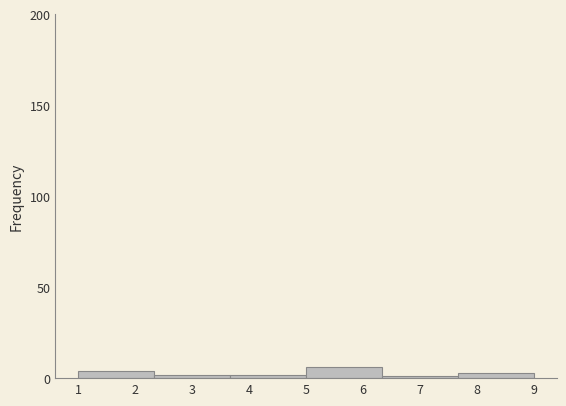

Reading left to right, transcribe this chart: for each bar, give the range it covers on the x-axis and its height. Neither the bar edges nor the heights are printed on the chart, so give them approximately, as read against the axes.

1.0 to 2.3: under 5
2.3 to 3.7: under 5
3.7 to 5.0: under 5
5.0 to 6.3: 5
6.3 to 7.7: under 5
7.7 to 9.0: under 5